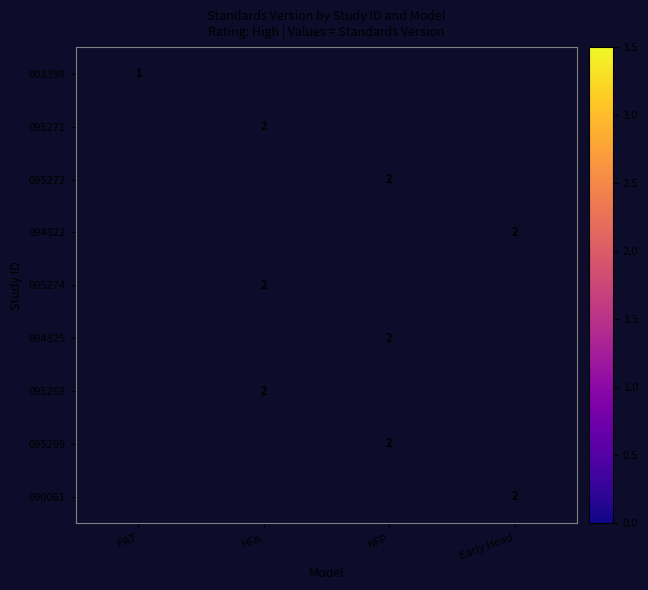

True or false: 094825 has a value of 2 at NFP.

True